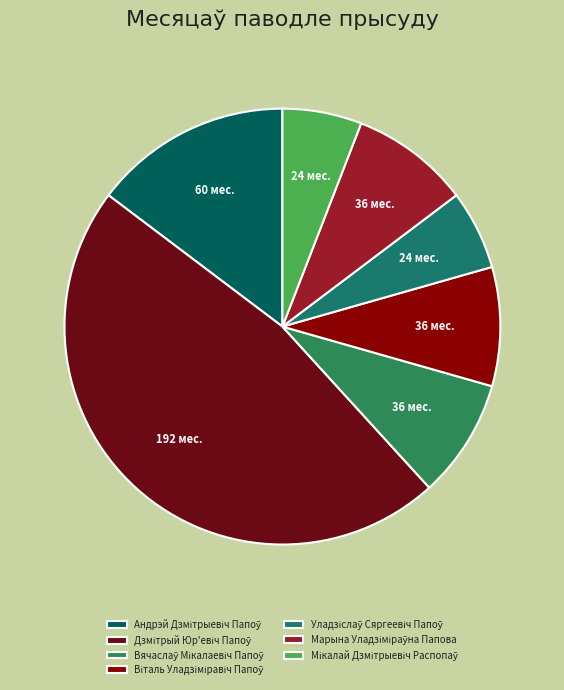

Count the number of slices in the pie.

7